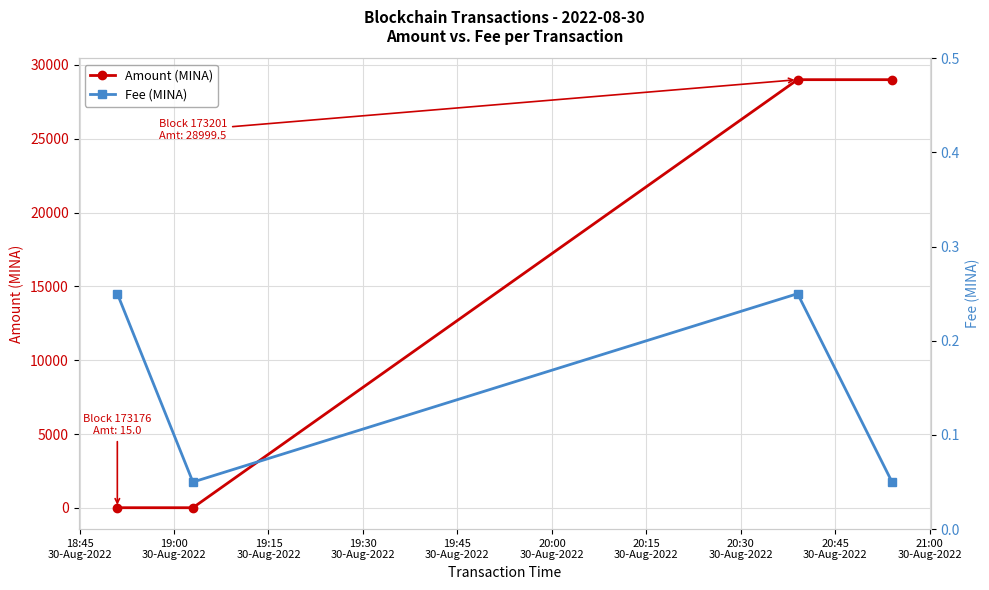

True or false: Fee (MINA) has more than 2 points higher than both neighbors.

False